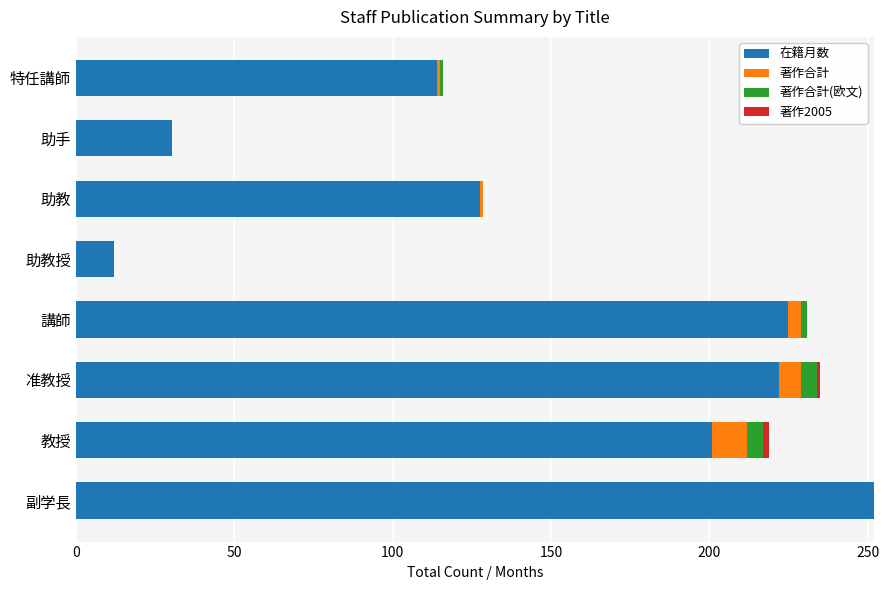

Where is 在籍月数 nearest to the value 132?

助教